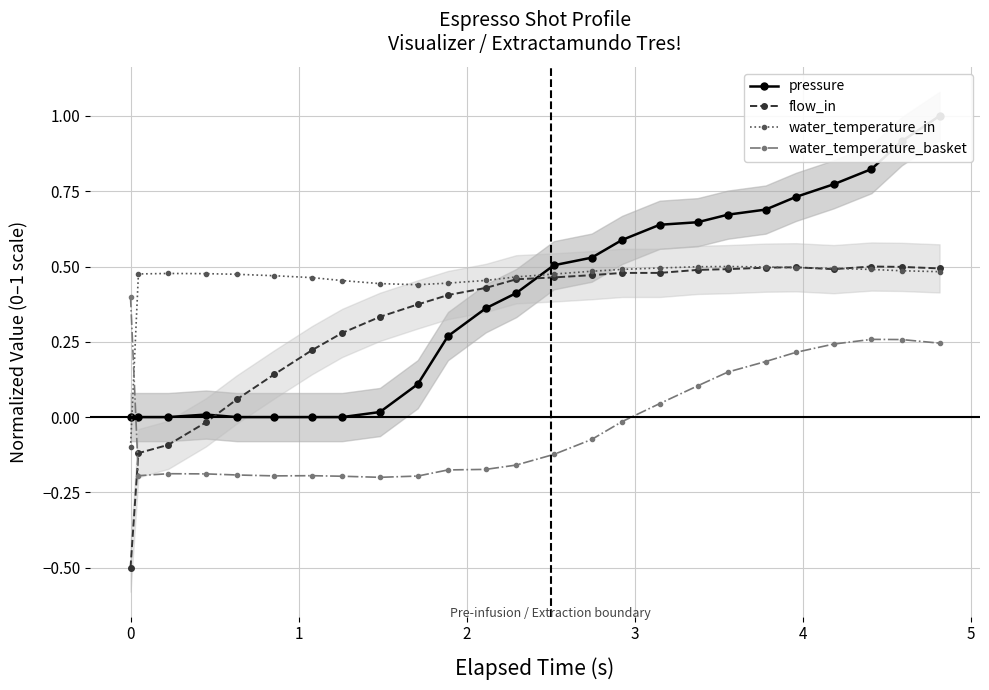

True or false: water_temperature_basket has more than 0 interior local peaks.

True